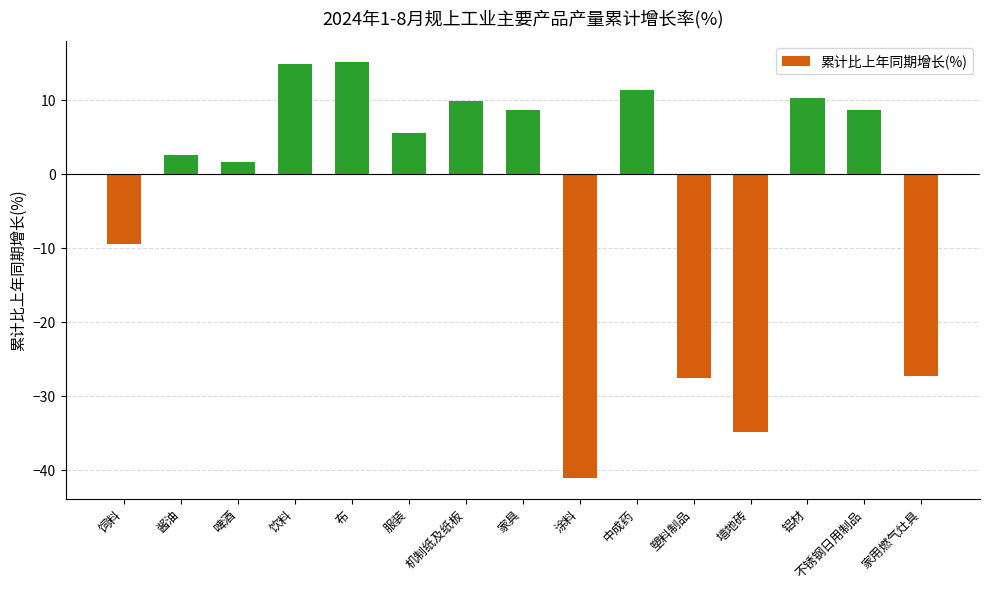

Is it true that the value at 墙地砖 is -34.9?

True